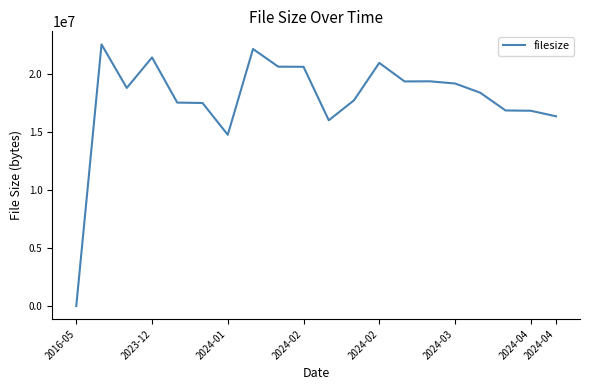

What is the maximum value shown in the chart?

22565769